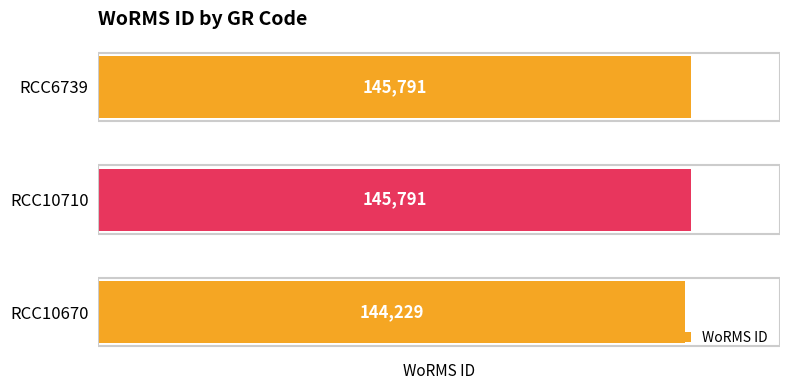

What is the greatest value displayed?

145791